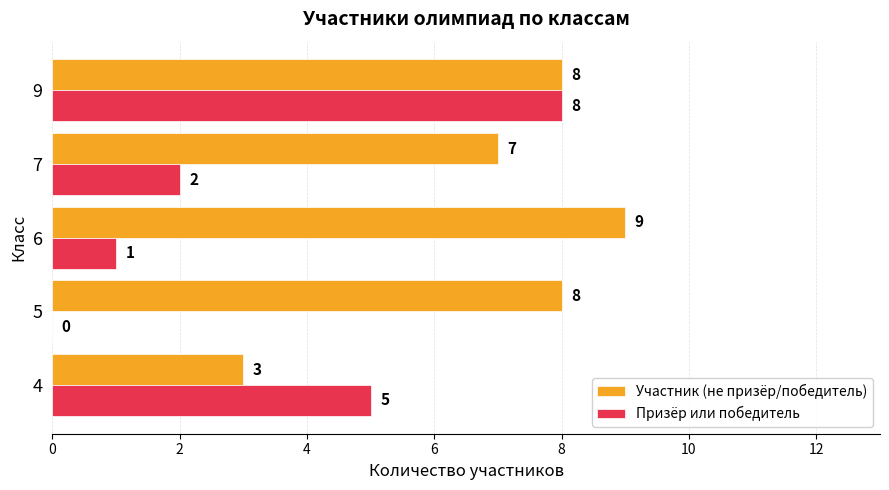

The Участник (не призёр/победитель) series shows 8 at 5. True or false?

True